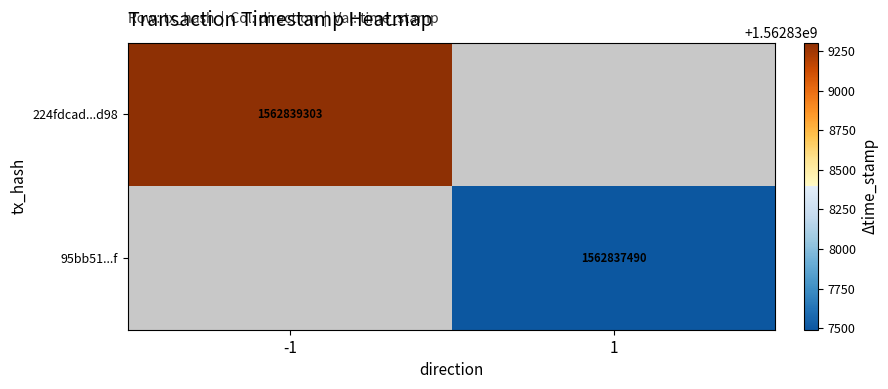

The 224fdcad...d98 series shows 1562839303 at -1. True or false?

True